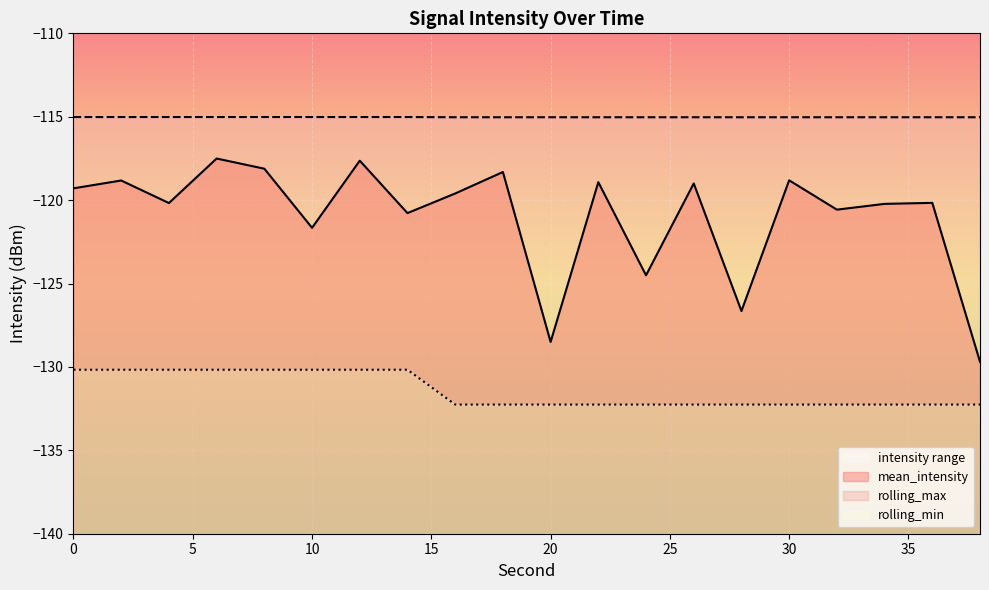

Is it true that mean_intensity equals -31.8 at 16?

False